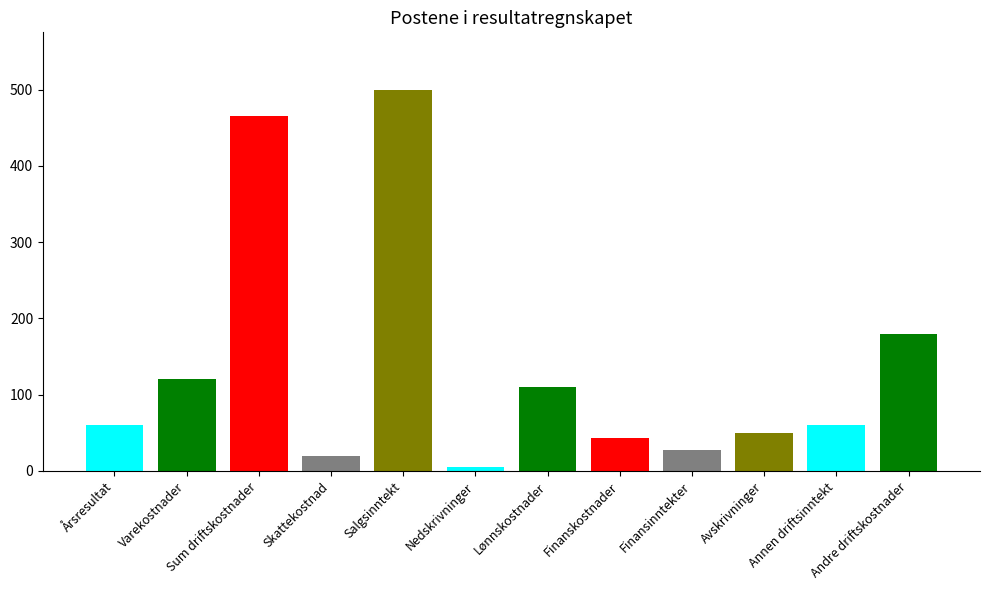

What is the smallest value displayed?

5